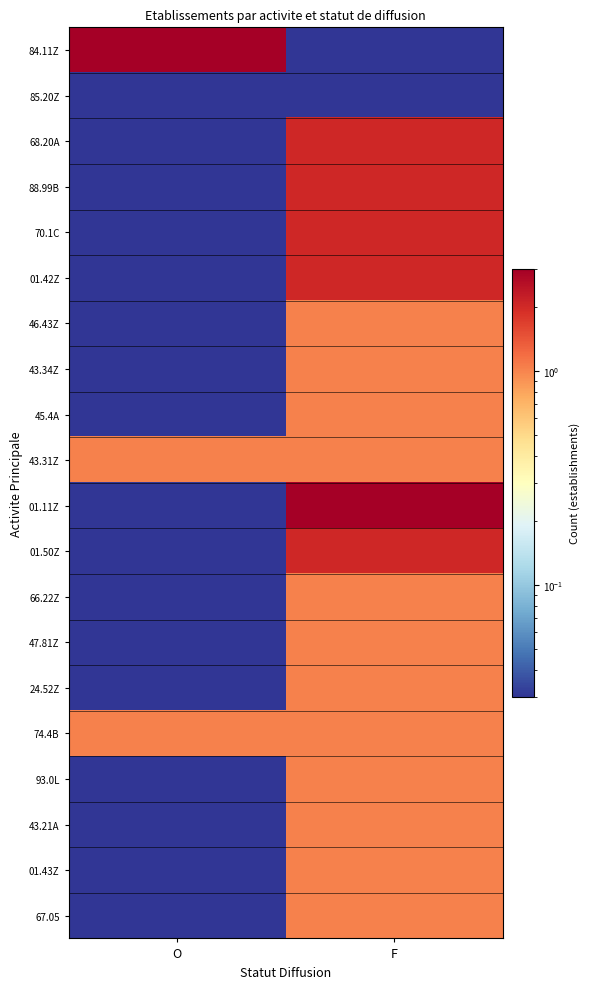

How many categories are shown in the chart?

2